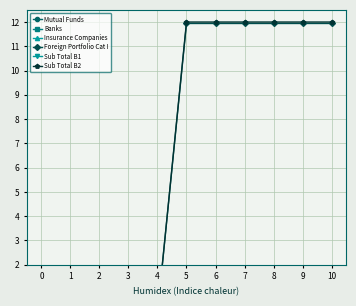

At how many categories does at least one series exceed 2?

6